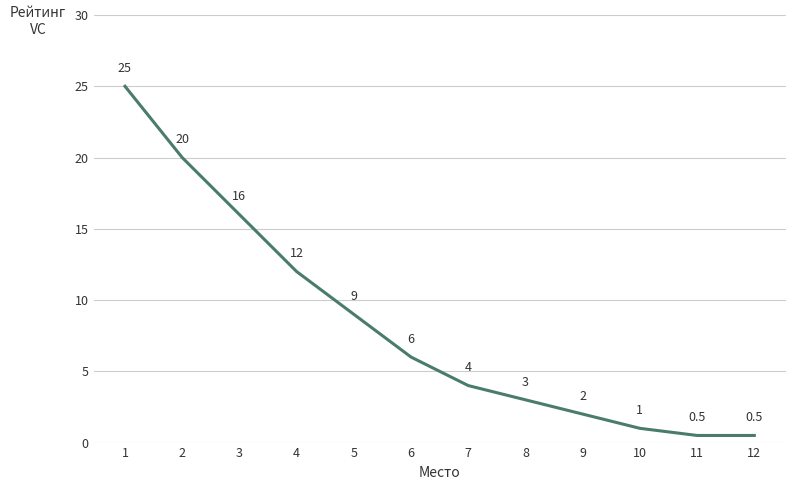

True or false: there are more than 2 points higher than both neighbors.

False